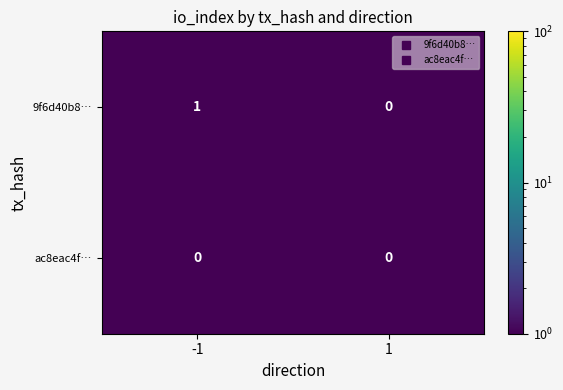

Rank the series by their average value, from lowest to highest.

ac8eac4f…, 9f6d40b8…